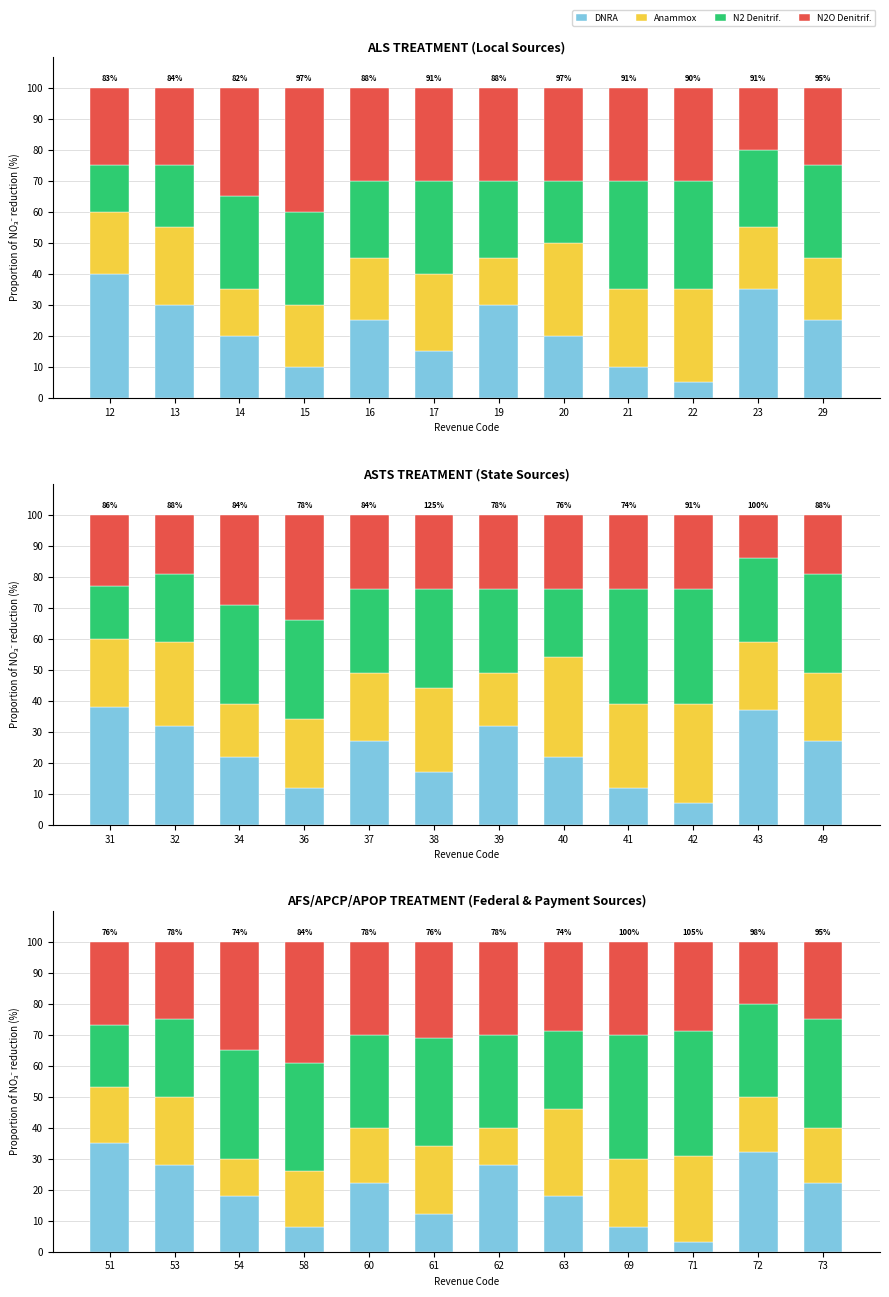

What is the difference between the maximum and minimum values in the N2 Denitrif. series?

20